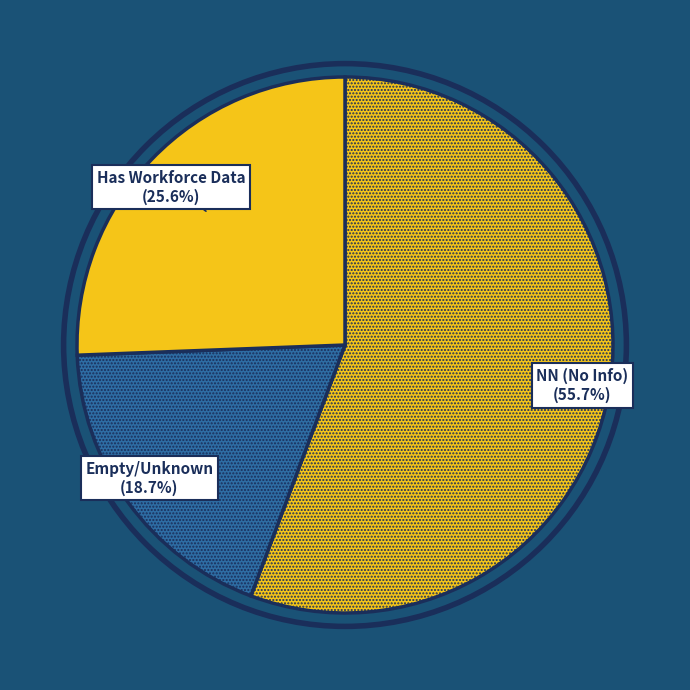

How many slices are in this pie chart?

3